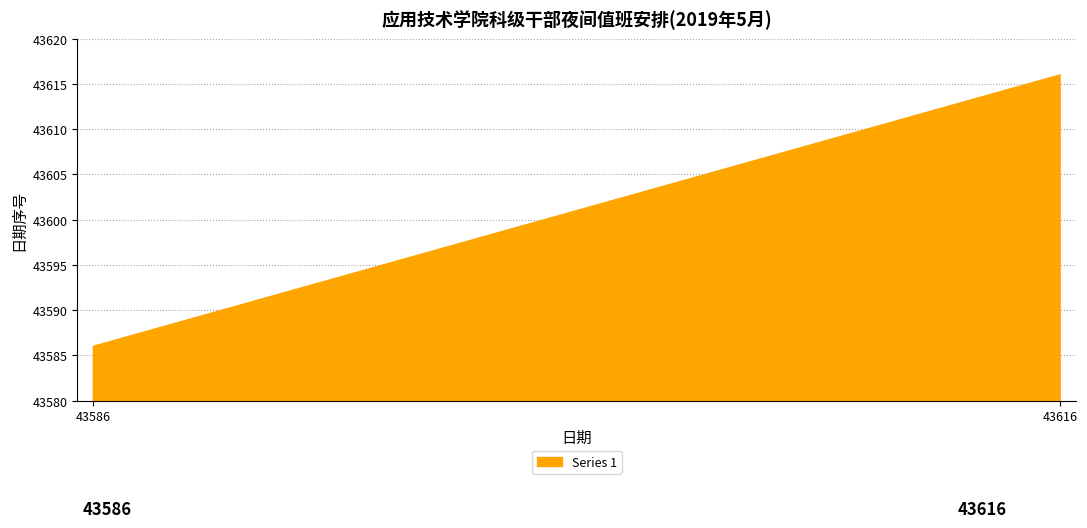

Approximately how many times larger is the value at 43601 compared to 43597?

1.0